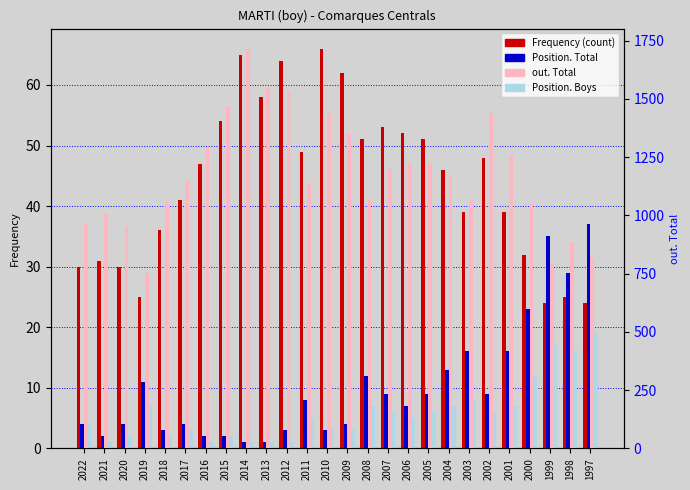

What is the maximum value shown in the chart?

1716